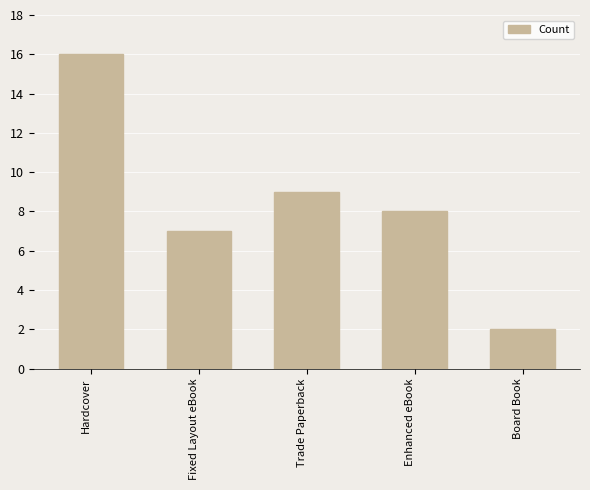

What is the change in value from Fixed Layout eBook to Board Book?

-5